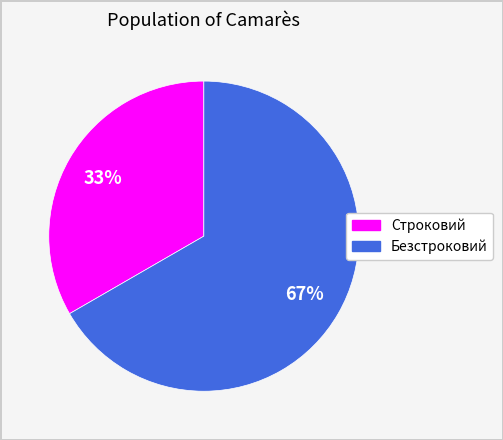

Do Строковий and Безстроковий together represent more than half of the pie?

Yes